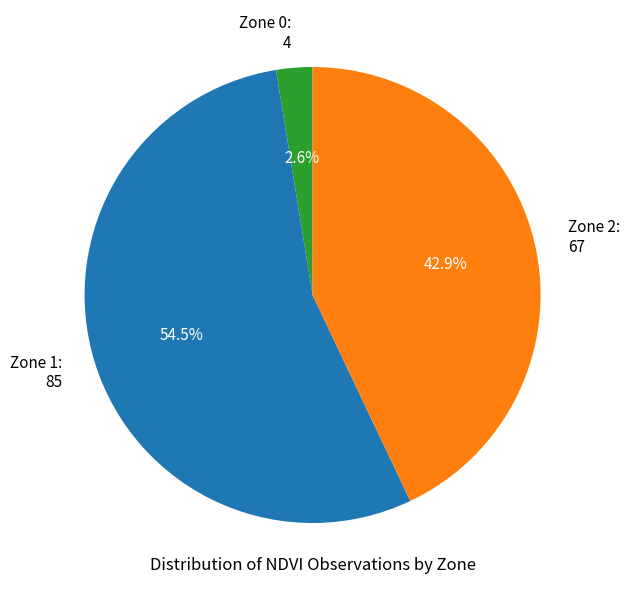

Does Zone 2: 67 represent more than half of the total?

No